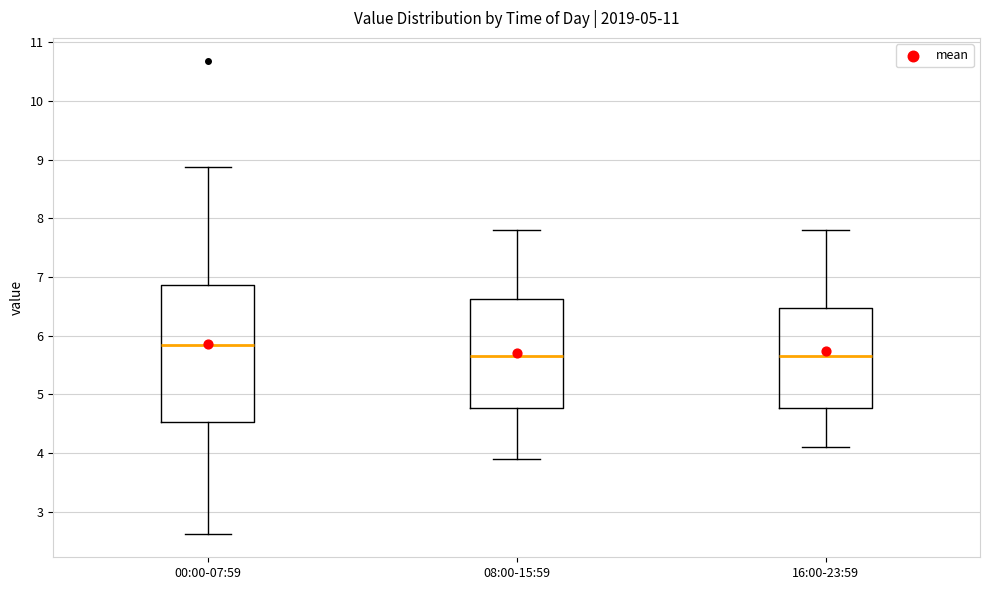

Reading left to right, read every box against the y-axis: the position of its median line, the range the box covers, and the ends of its whiskers. The values are not printed on the chart, so give them approximately, as read against the axis.

00:00-07:59: median 5.8, box 4.5 to 6.9, whiskers 2.6 to 8.9
08:00-15:59: median 5.7, box 4.8 to 6.6, whiskers 3.9 to 7.8
16:00-23:59: median 5.7, box 4.8 to 6.5, whiskers 4.1 to 7.8